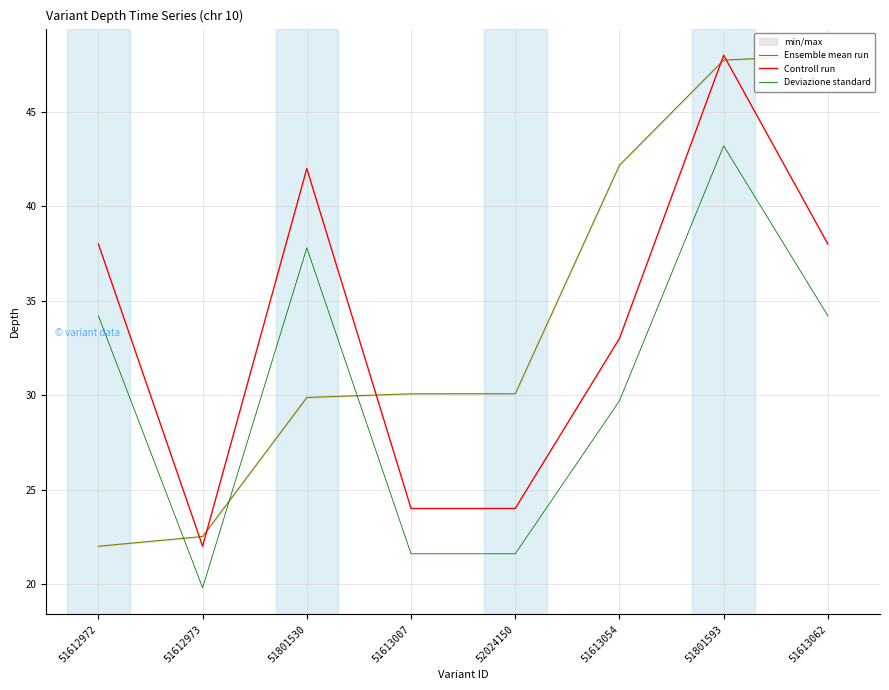

Is this an area chart (filled region under the line)?

No